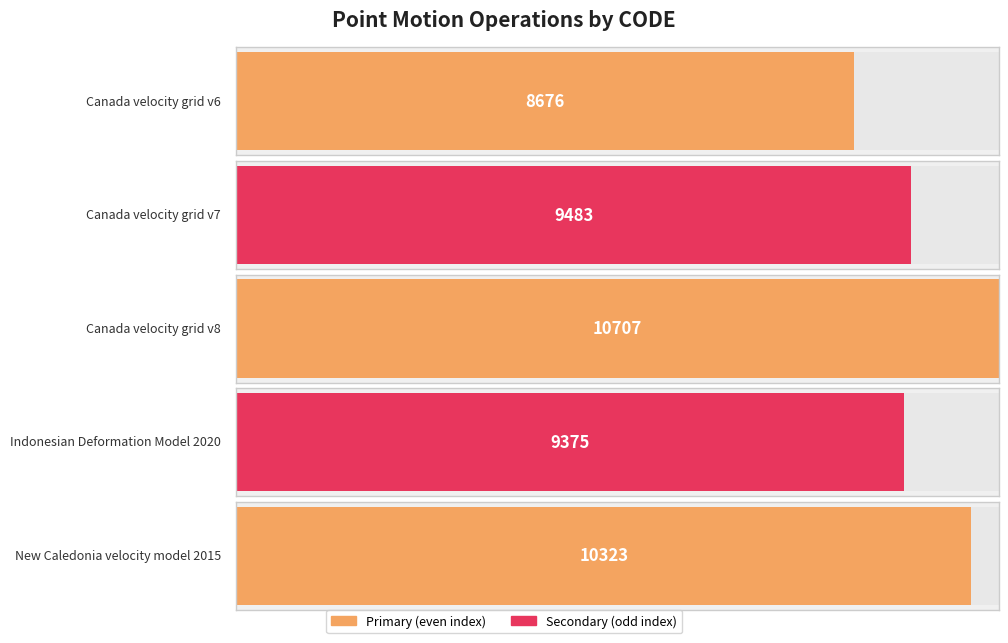

Reading left to right, list all the values displayed in this chart.

8676	9483	10707	9375	10323